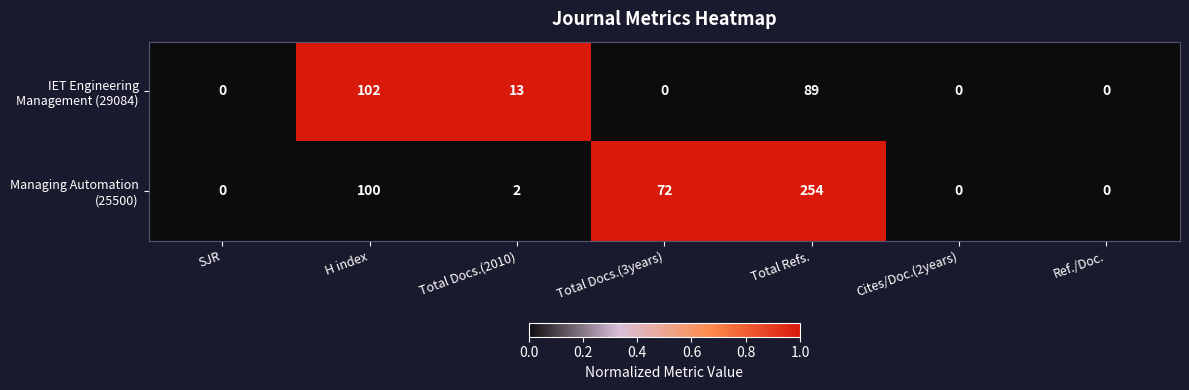

At which category does the chart reach its peak across all series?

Total Refs.